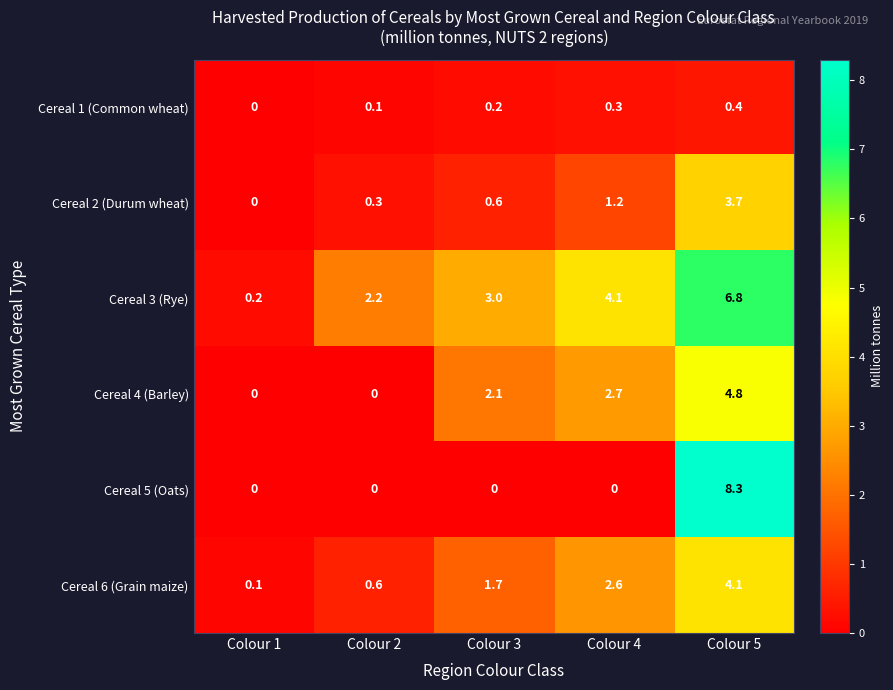

Is it true that Cereal 2 (Durum wheat) equals 0.0 at Colour 1?

True